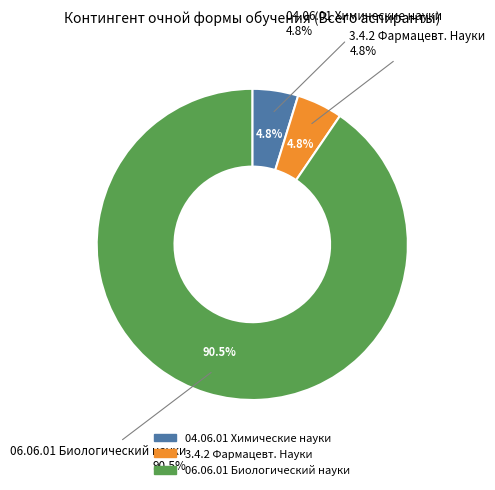

How many slices are in this pie chart?

3